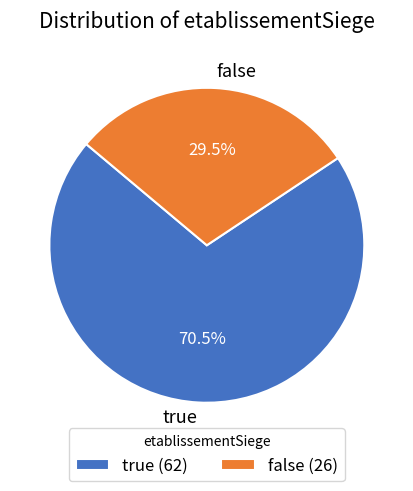

What is the ratio of the value at true to the value at false?

2.4